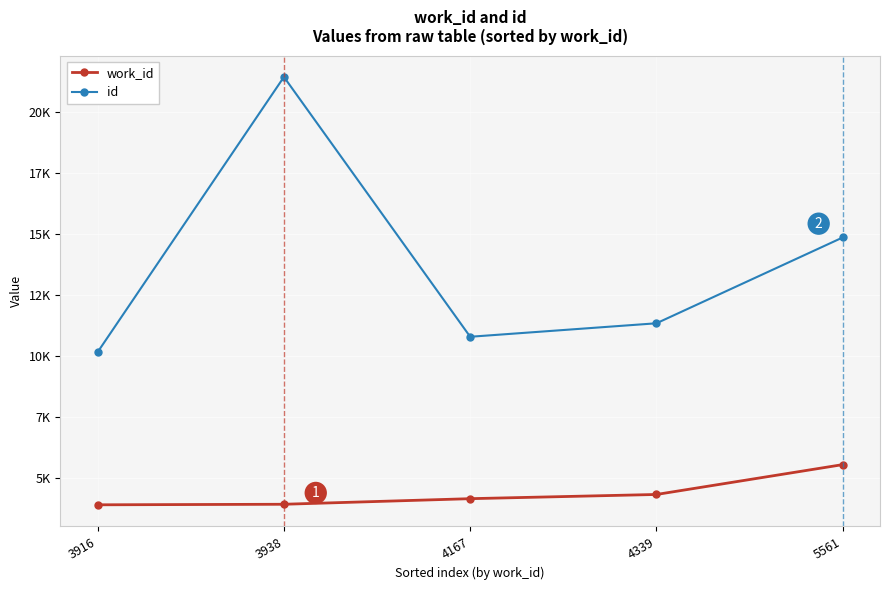

What are all the series names shown in the legend?

work_id, id